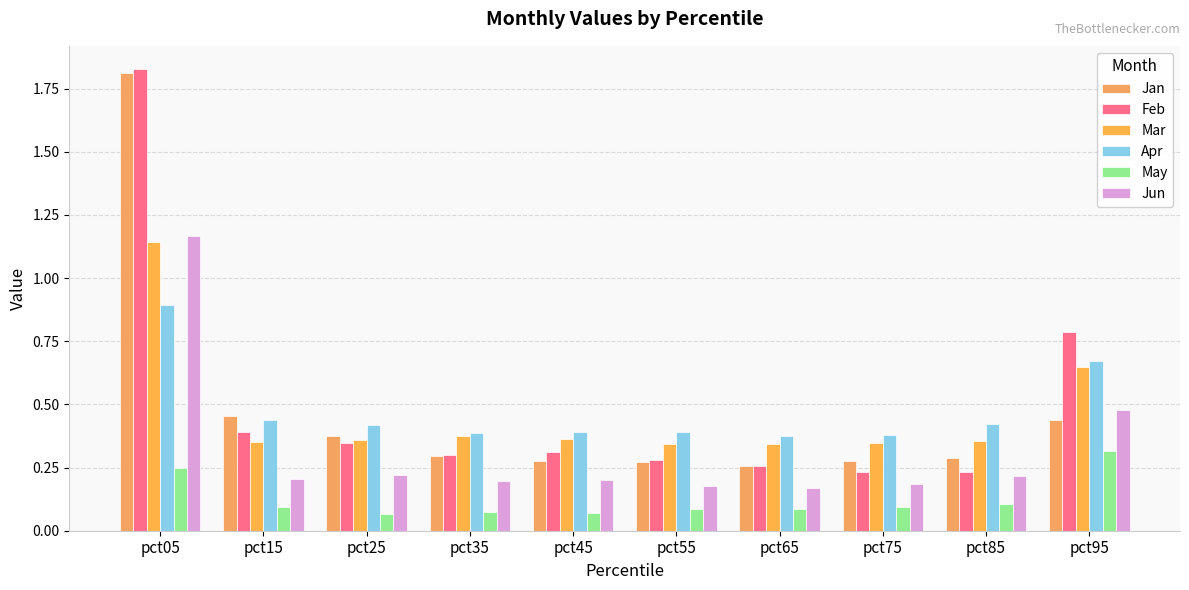

How many distinct data groups are displayed?

6